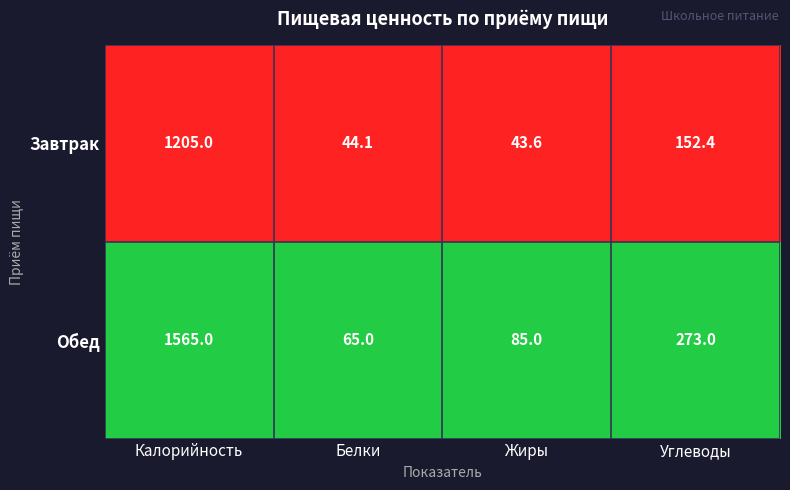

The Обед series shows 88.9 at Белки. True or false?

False